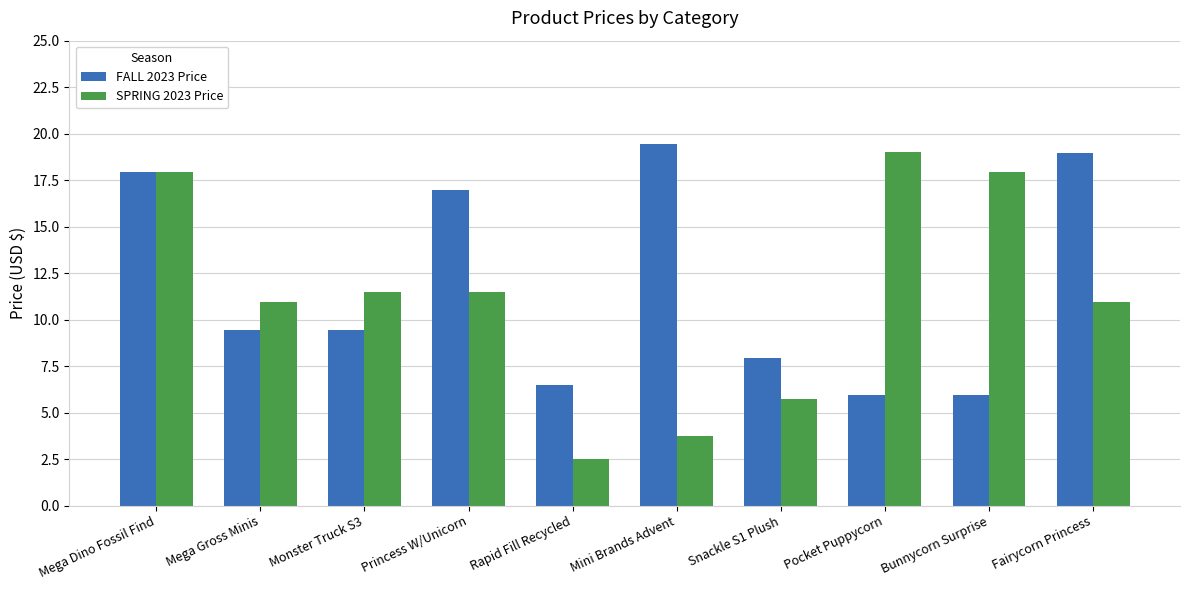

What is the sum of all SPRING 2023 Price values?

111.8